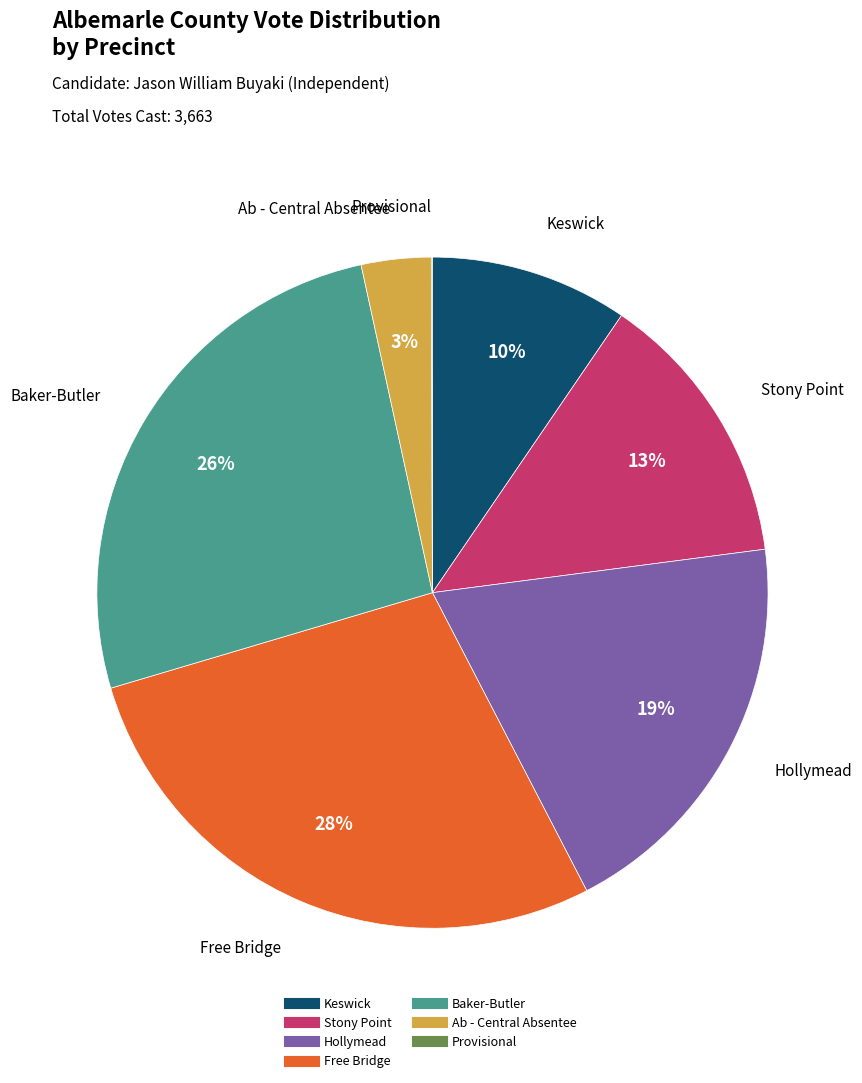

Is there any slice that represents more than half of the pie?

No